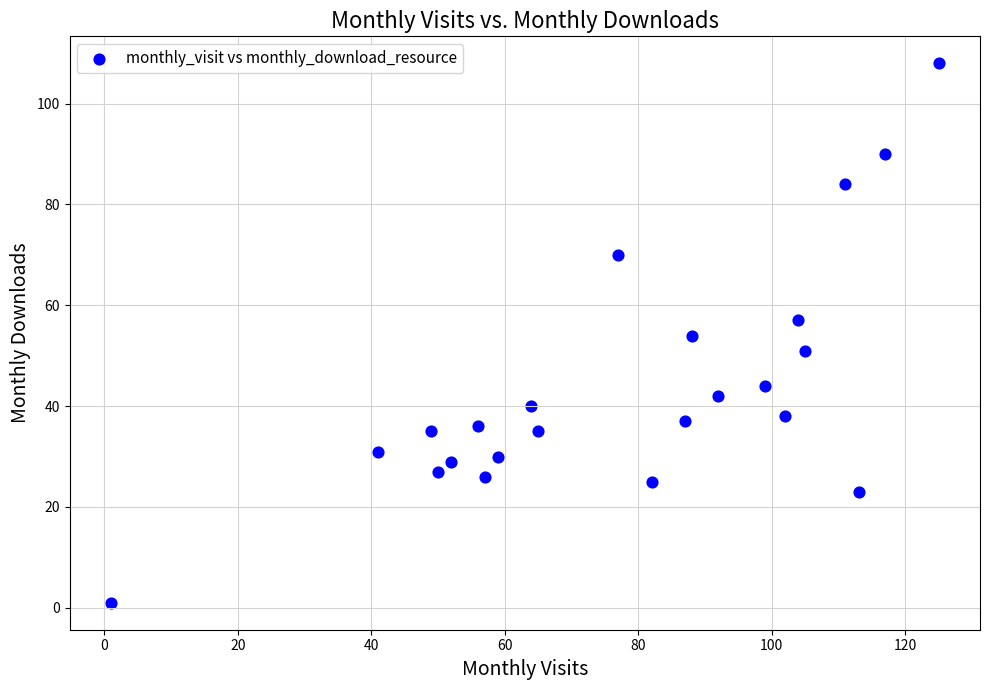

What is the range of Y values (max minus min)?

107